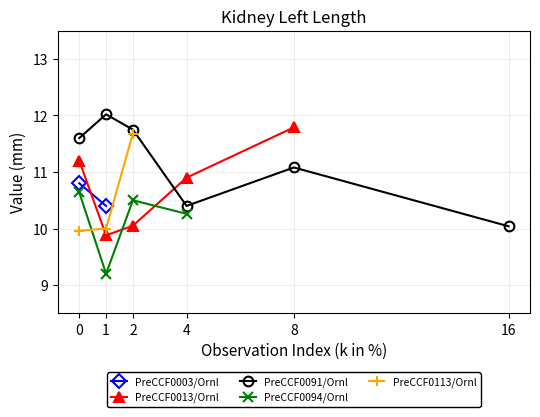

Does the chart have visible grid lines?

Yes